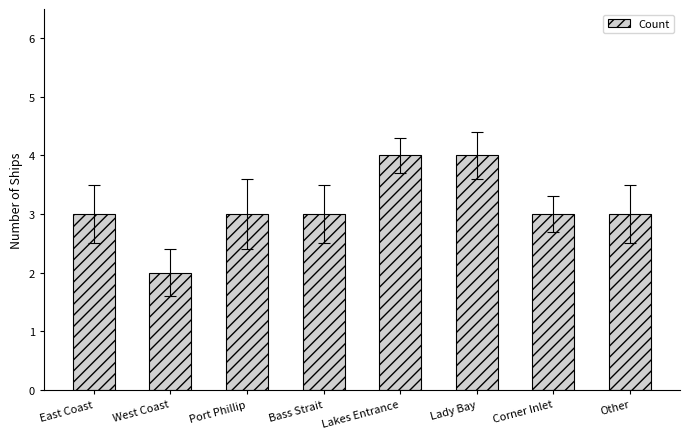

Count the values in the range 3 to 4.

7